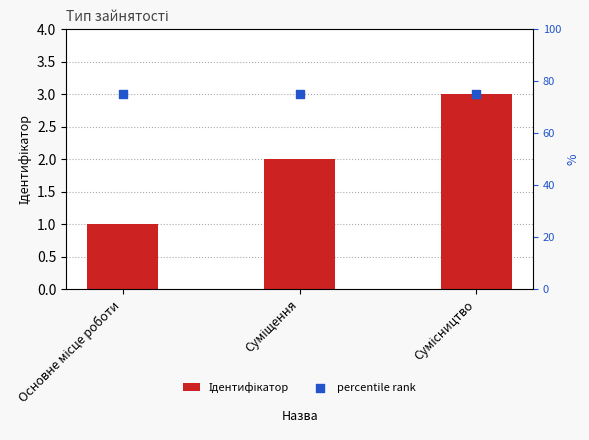

Which series has the largest total across all categories?

percentile rank